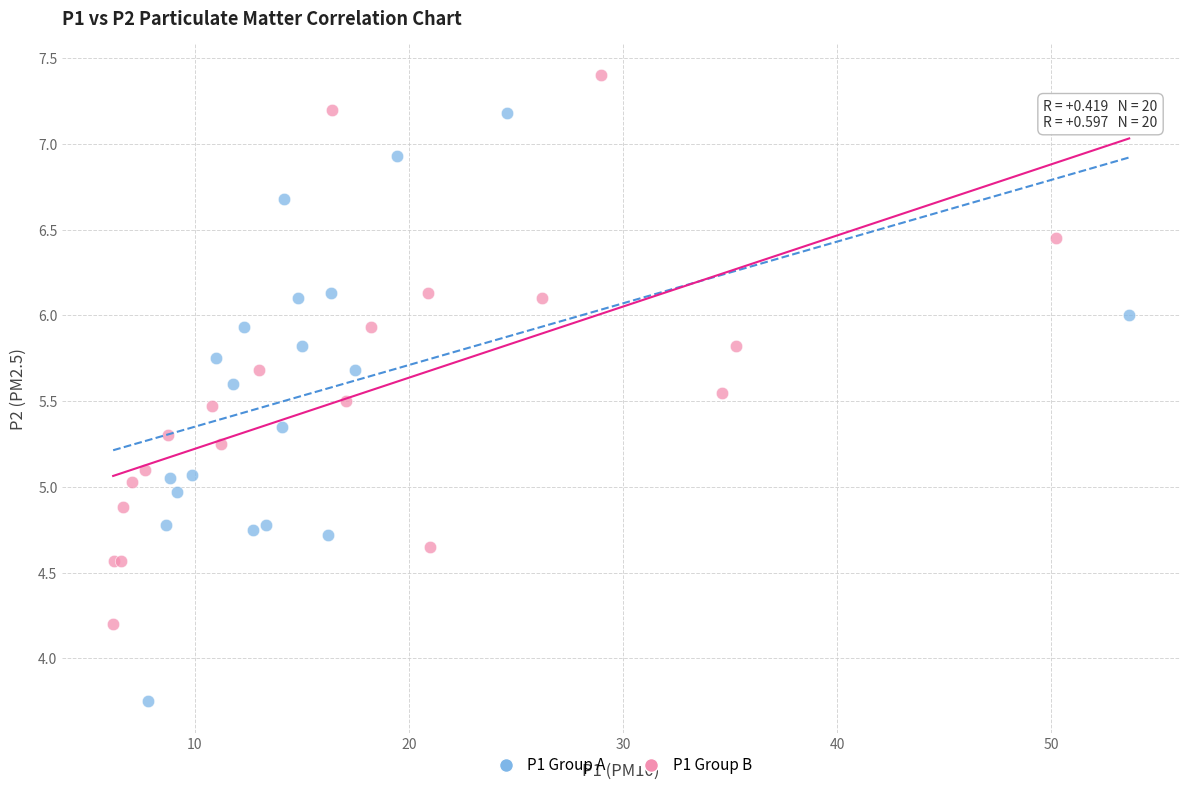

Which series reaches the minimum Y coordinate?

P1 Group A